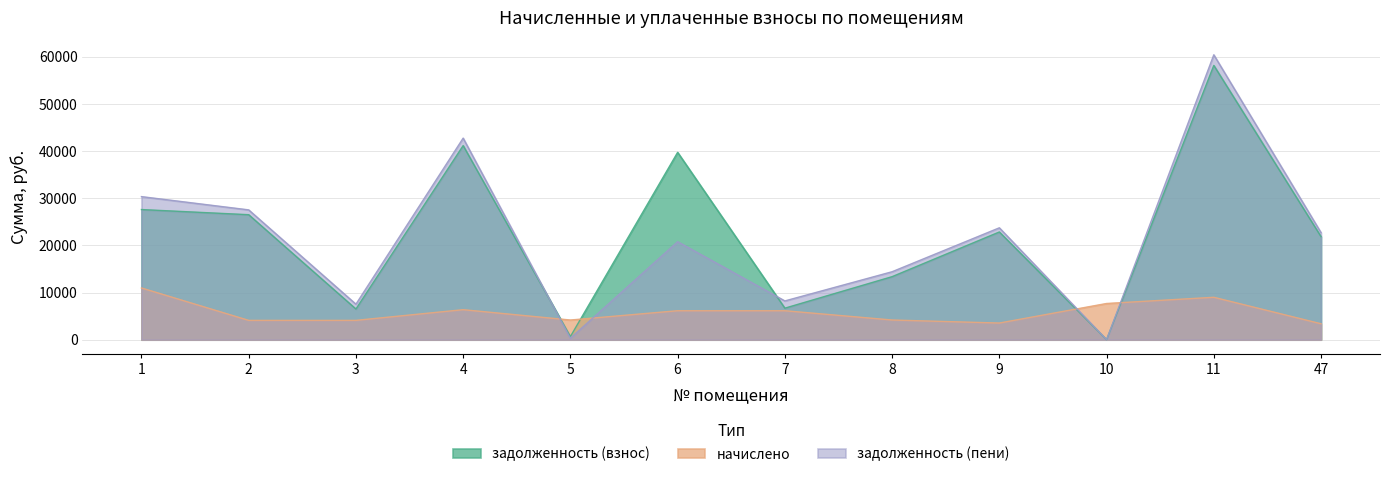

How many lines are shown in the chart?

3